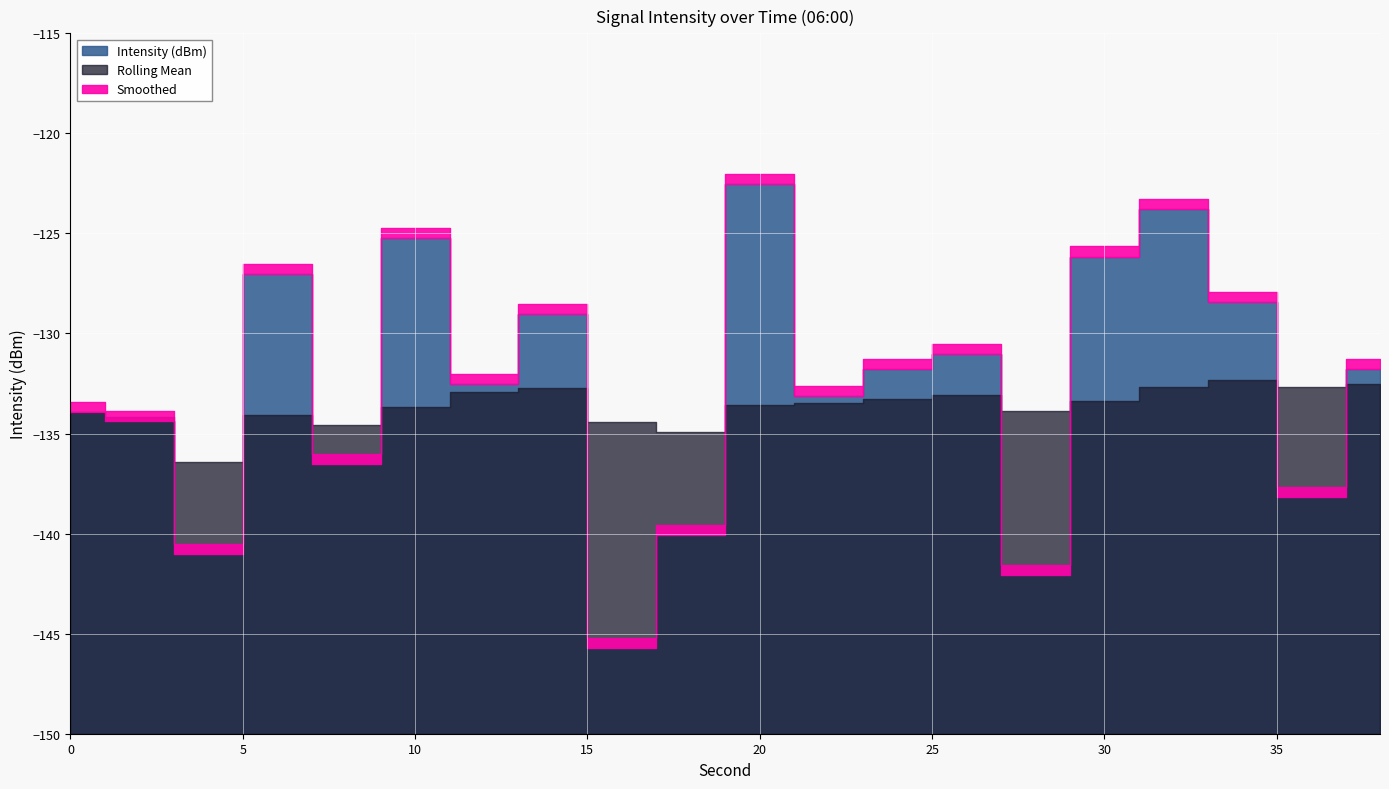

After their last crossing, which series has the higher values: Rolling Mean or Intensity (dBm)?

Intensity (dBm)